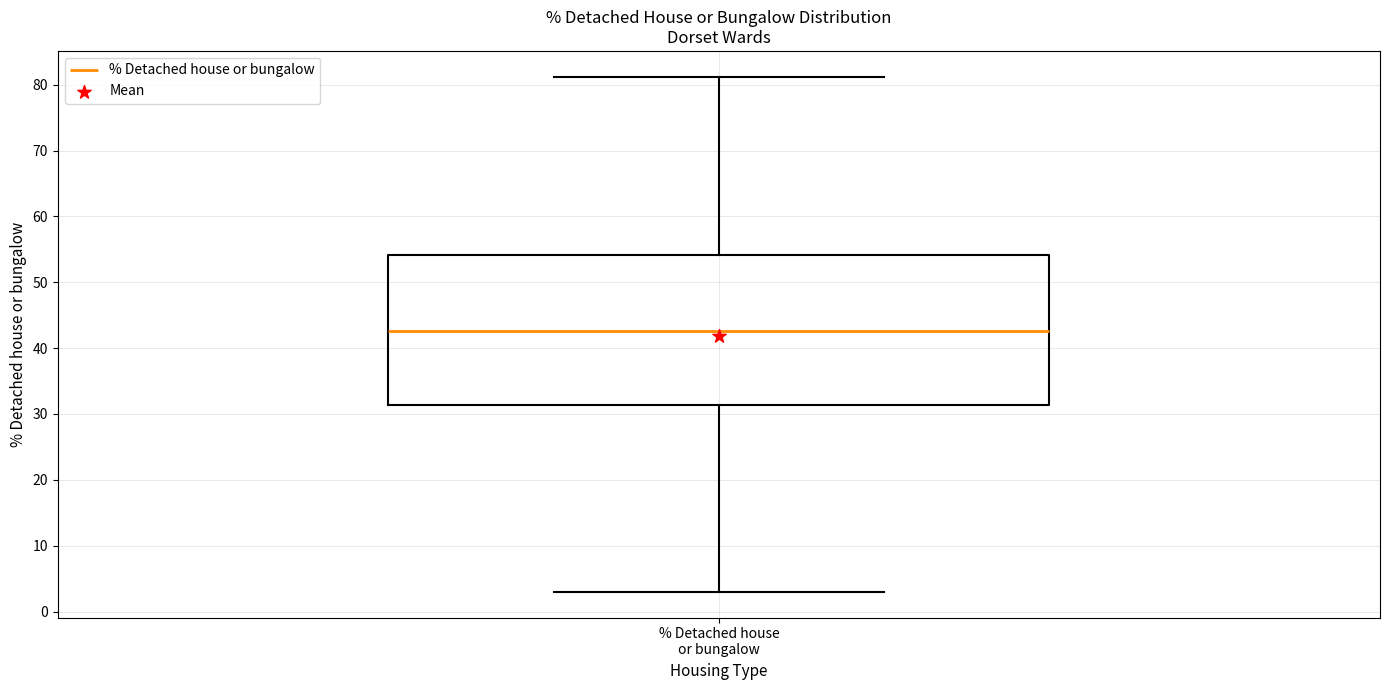

Read this box plot against the y-axis: the position of the median line, the range covered by the box, and the ends of both whiskers. The values are not printed on the chart, so give them approximately, as read against the axis.

median 43, box 31 to 54, whiskers 3 to 81